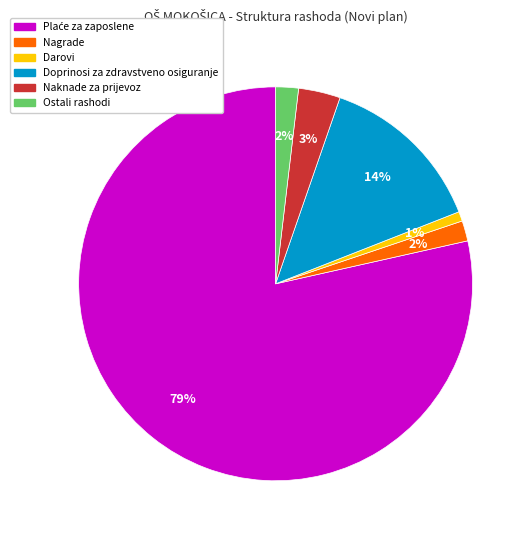

To the nearest percent, what is the average slice percentage?

17%